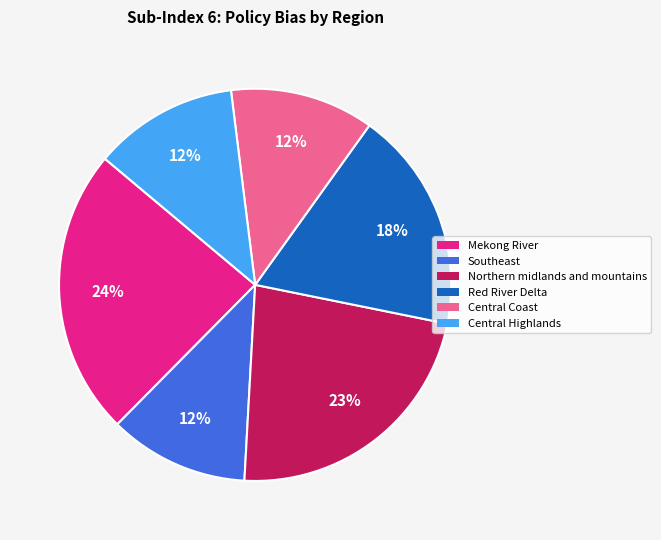

Approximately how many times larger is the value at Red River Delta compared to Central Highlands?

1.5